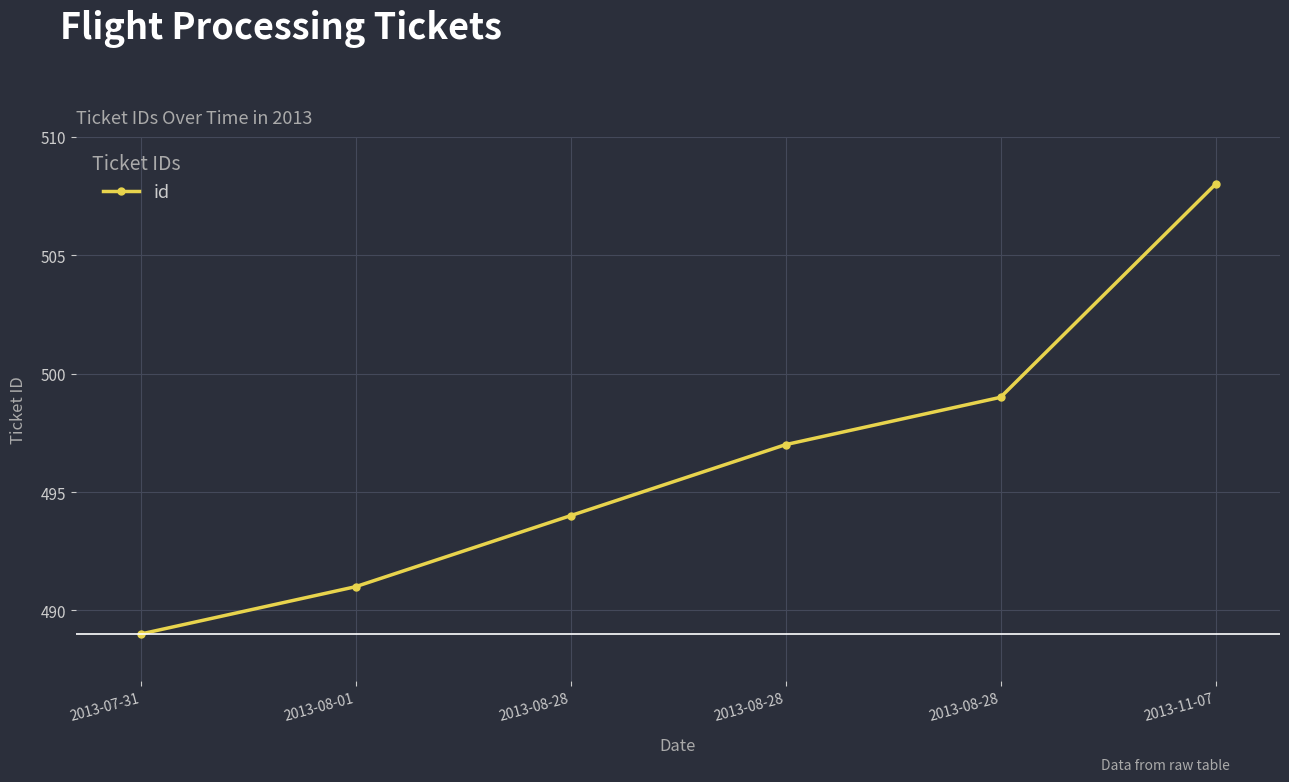

Does the chart have visible grid lines?

Yes